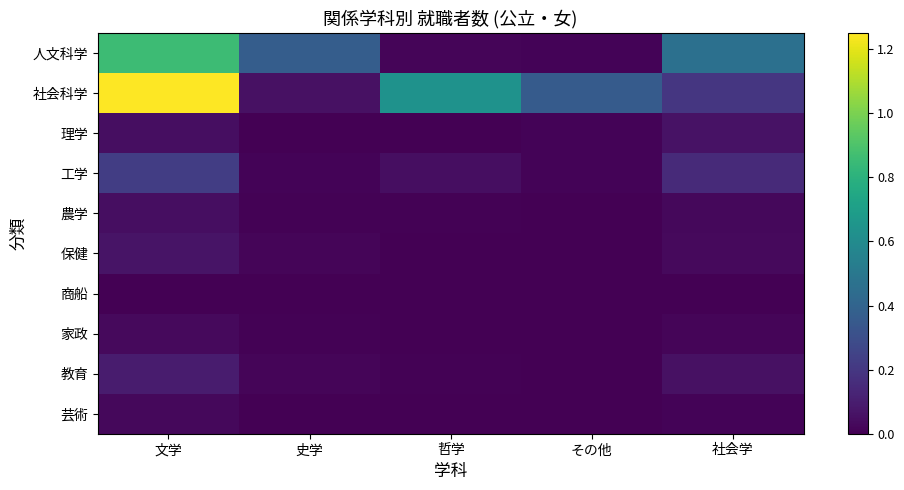

Rank the series at その他 from lowest to highest value.

商船, 保健, 家政, 芸術, 農学, 教育, 人文科学, 理学, 工学, 社会科学